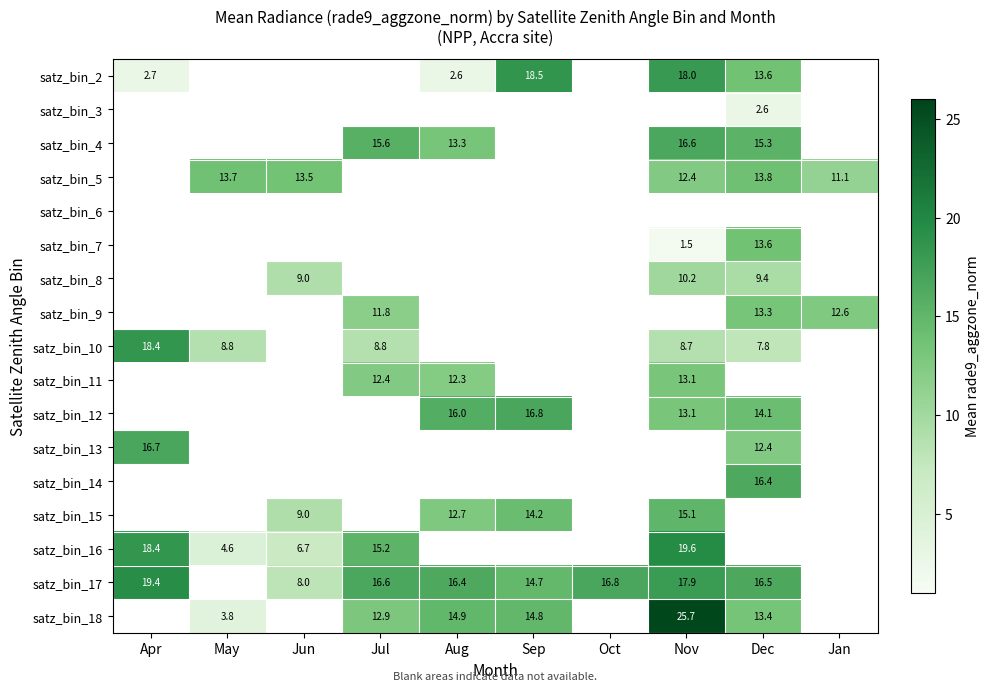

At how many categories does at least one series exceed 13?

9